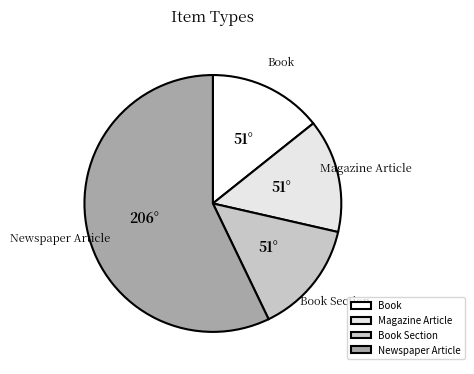

Approximately how many times larger is the value at Book Section compared to Magazine Article?

1.0